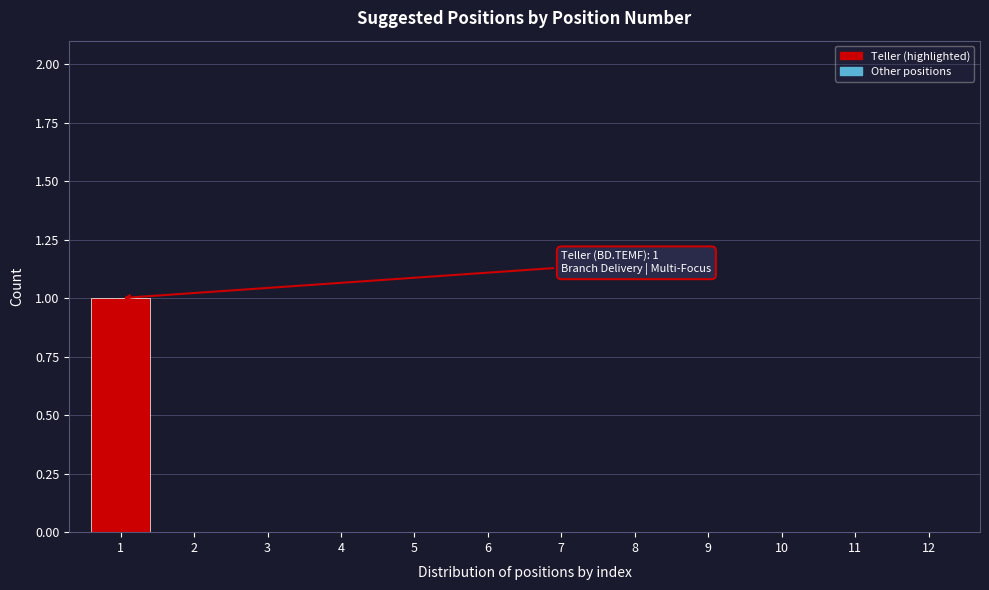

Reading left to right, transcribe all the data shown in this chart.

1=1	2=0	3=0	4=0	5=0	6=0	7=0	8=0	9=0	10=0	11=0	12=0